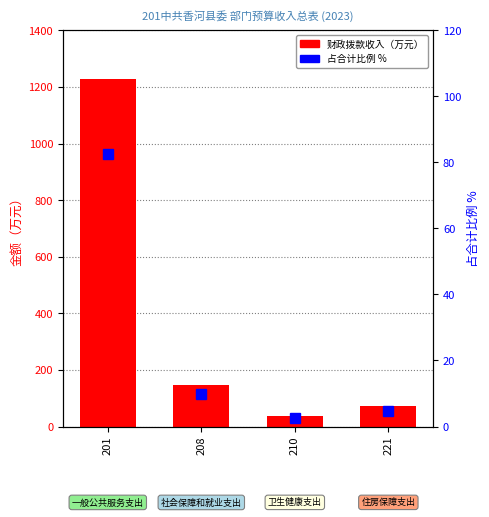

Where is 财政拨款收入 nearest to the value 633?

208